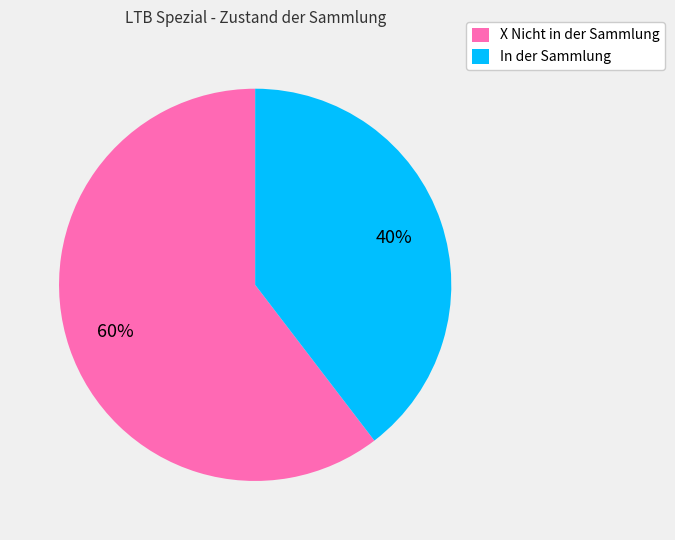

Which has a higher value, X Nicht in der Sammlung or In der Sammlung?

X Nicht in der Sammlung